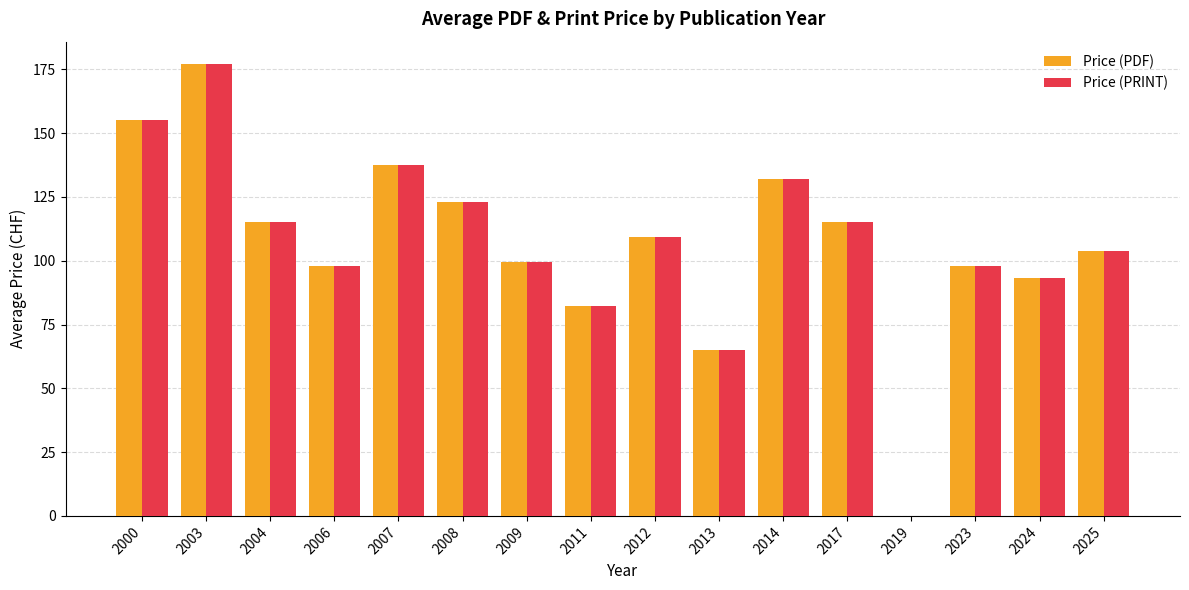

Is the value of Price (PRINT) at 2007 greater than the value of Price (PDF) at 2012?

Yes